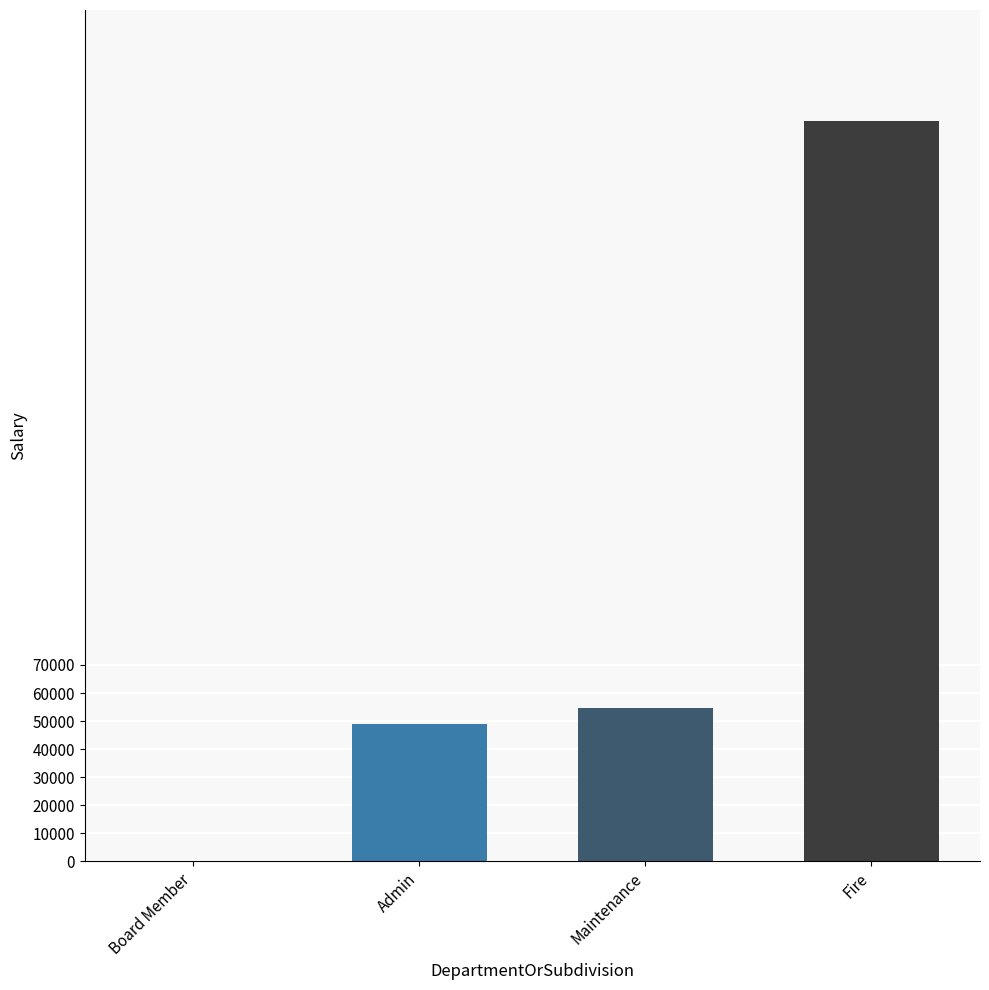

What is the sum of the values at Admin and Board Member?

49064